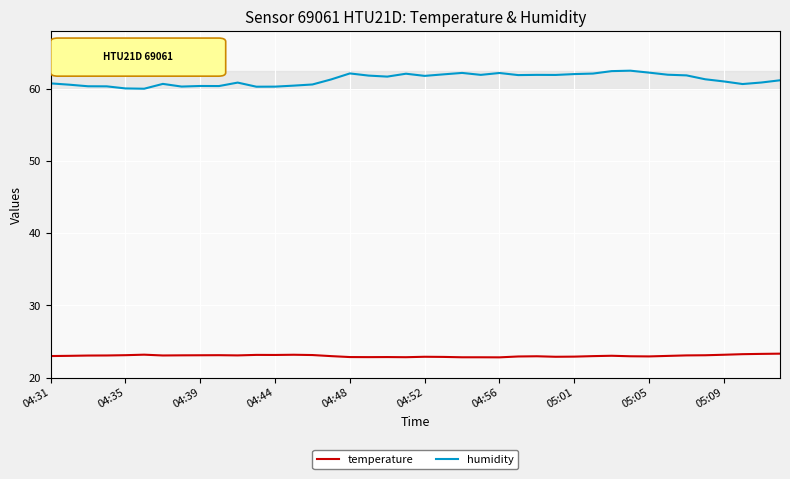

What is the difference between the maximum and minimum values in the humidity series?

2.5